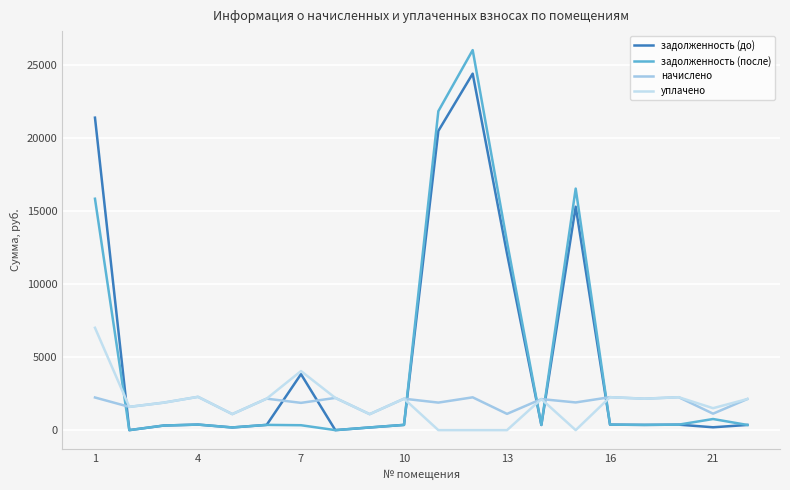

What is the difference between the maximum and minimum values in the уплачено series?

7000.0